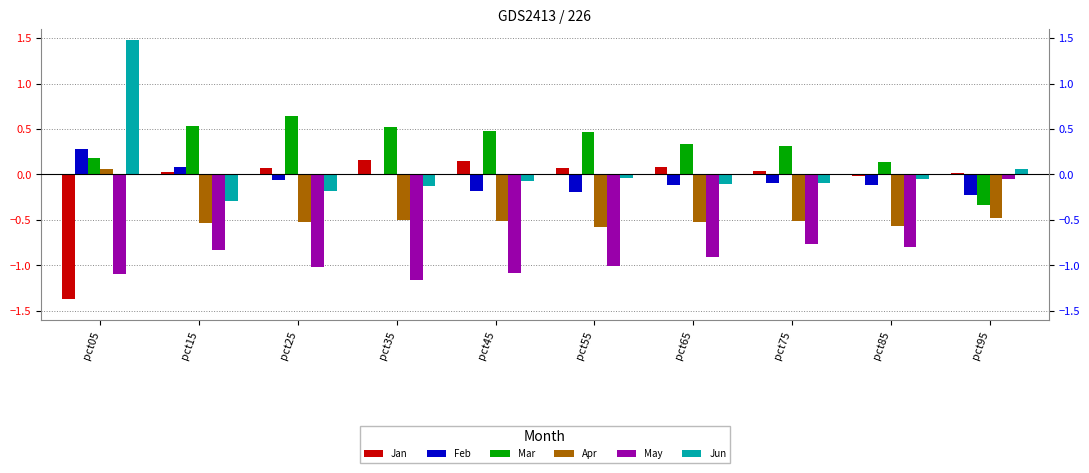

Does the chart contain stacked bars?

No